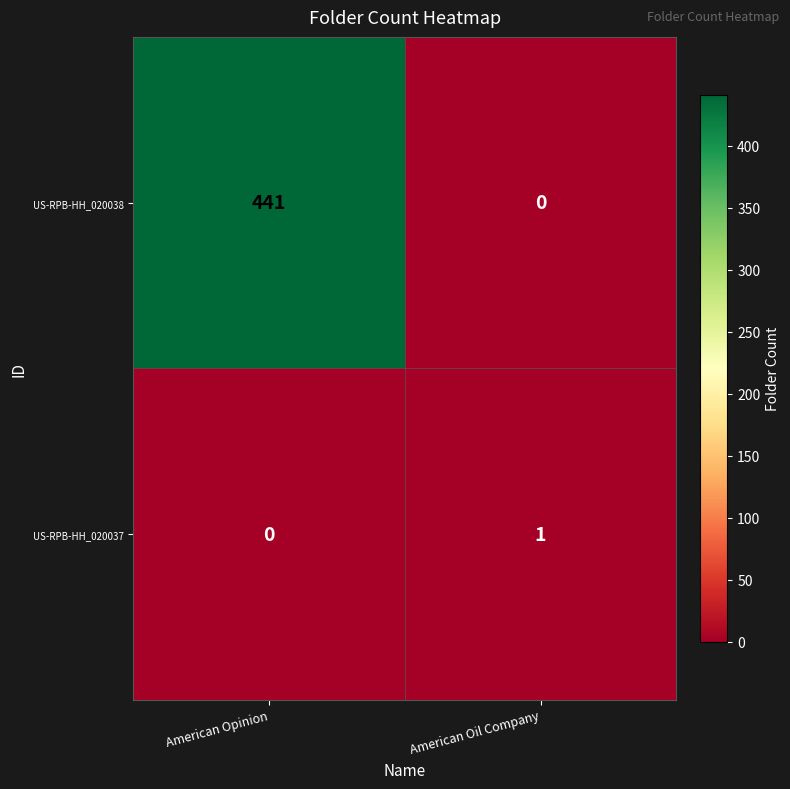

What is the maximum value shown in the chart?

441